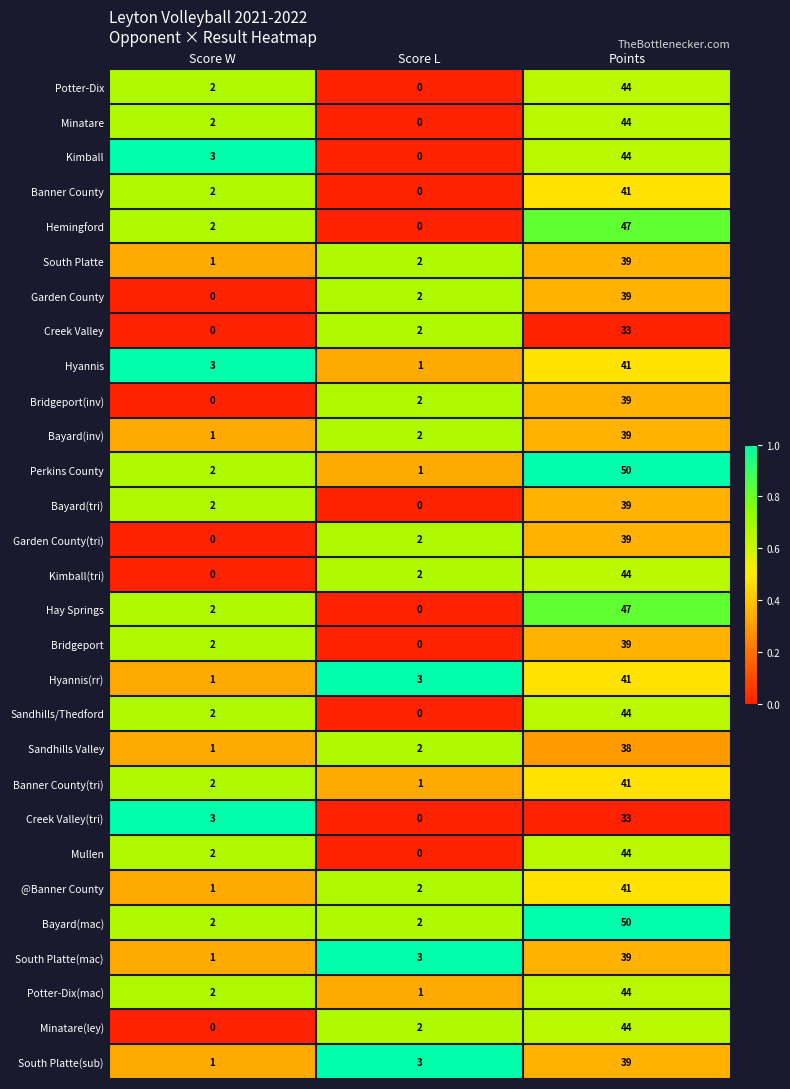

The value of South Platte(sub) at Points is 14. True or false?

False